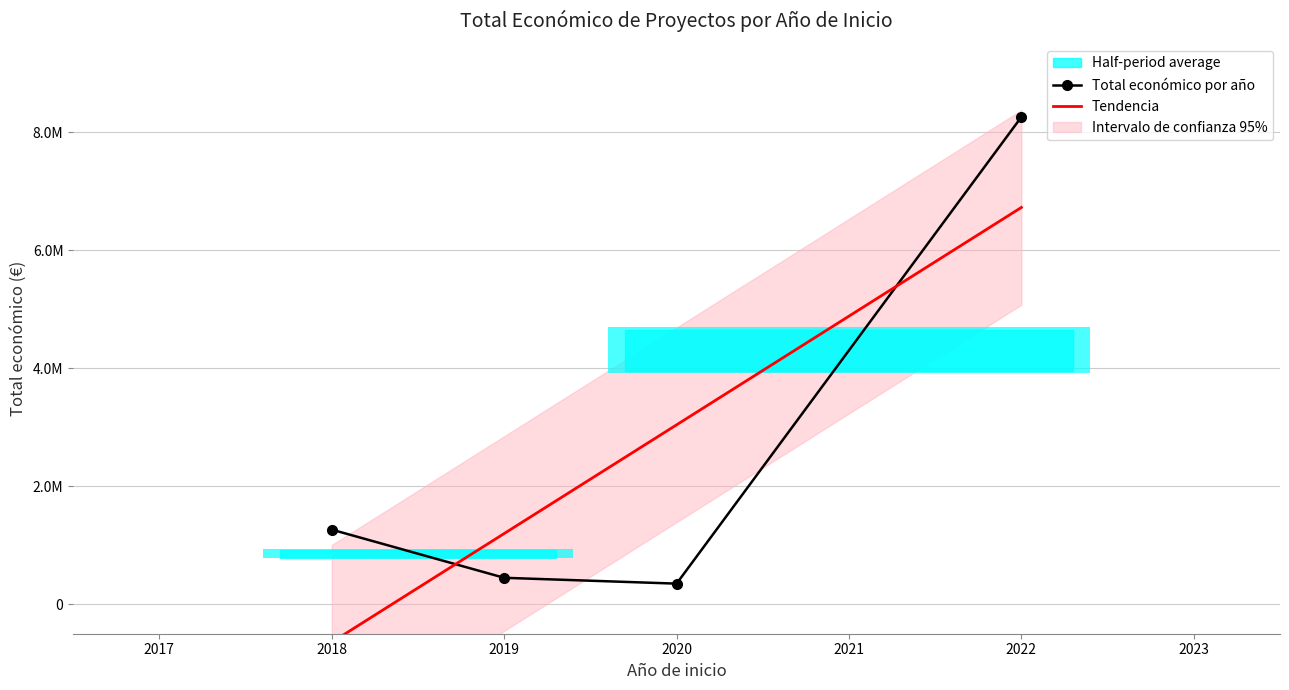

What is the average value of the Tendencia series?

2579395.5